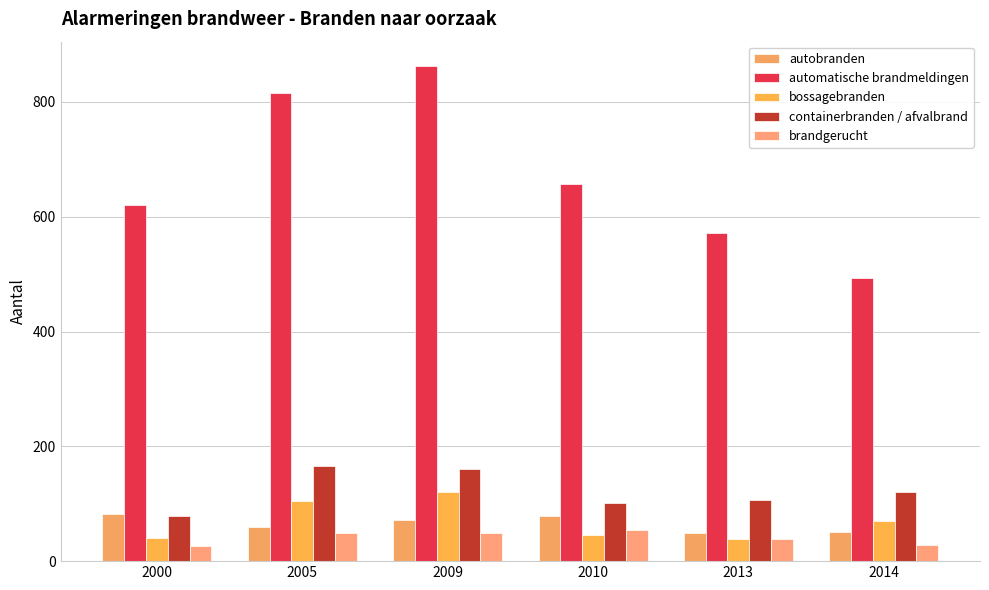

What is the difference between the second highest and minimum values in the bossagebranden series?

65